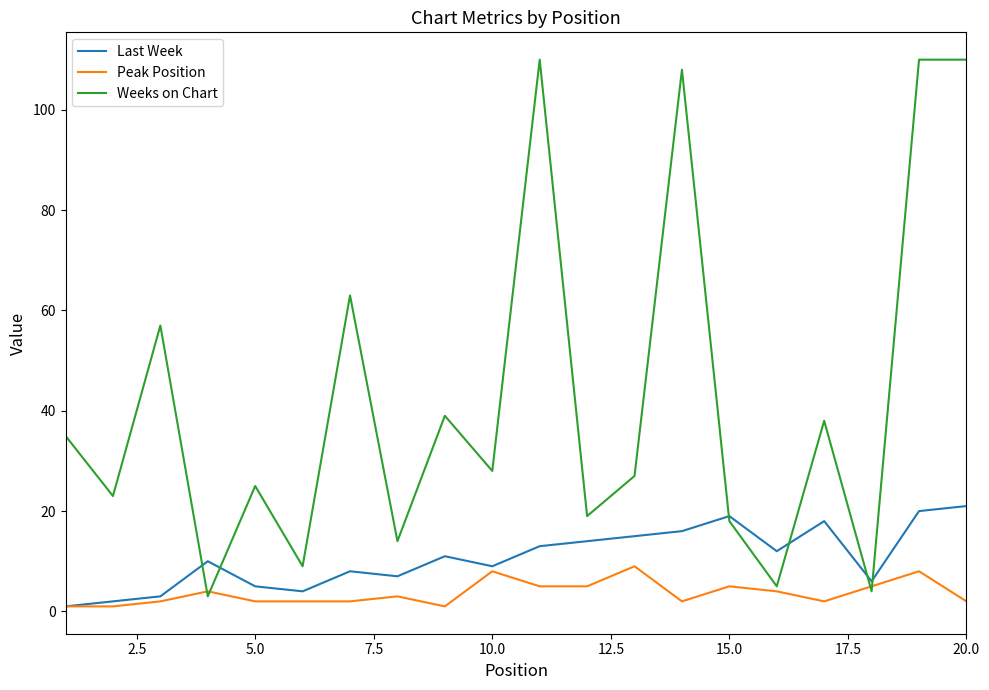

Reading left to right, extract all data points from this chart.

Last Week: 1	2	3	10	5	4	8	7	11	9	13	14	15	16	19	12	18	6	20	21
Peak Position: 1	1	2	4	2	2	2	3	1	8	5	5	9	2	5	4	2	5	8	2
Weeks on Chart: 35	23	57	3	25	9	63	14	39	28	110	19	27	108	18	5	38	4	110	110